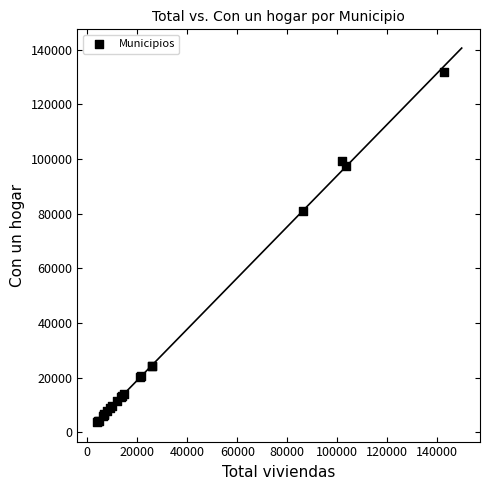

What Y value in the scatter plot is closest to 67667?

80860